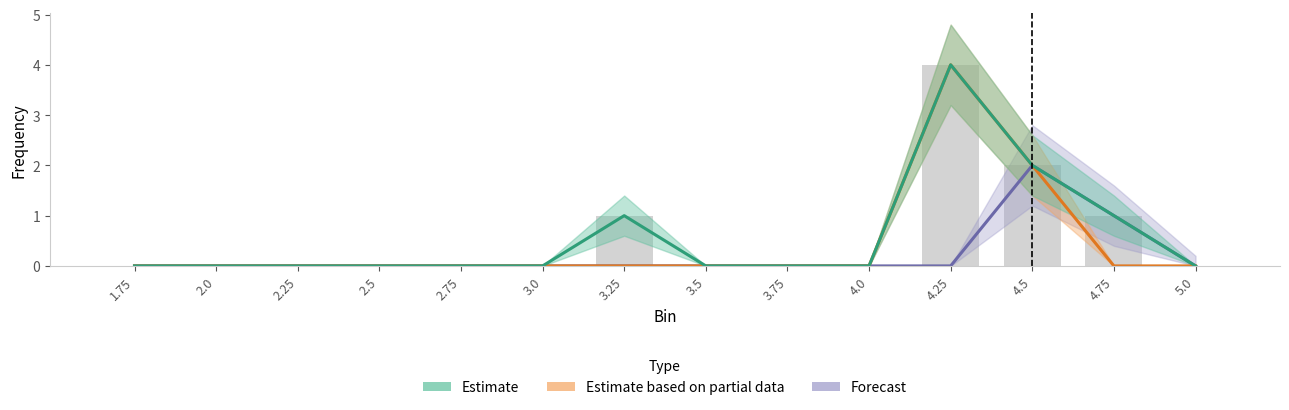

At how many categories does at least one series exceed 3?

1